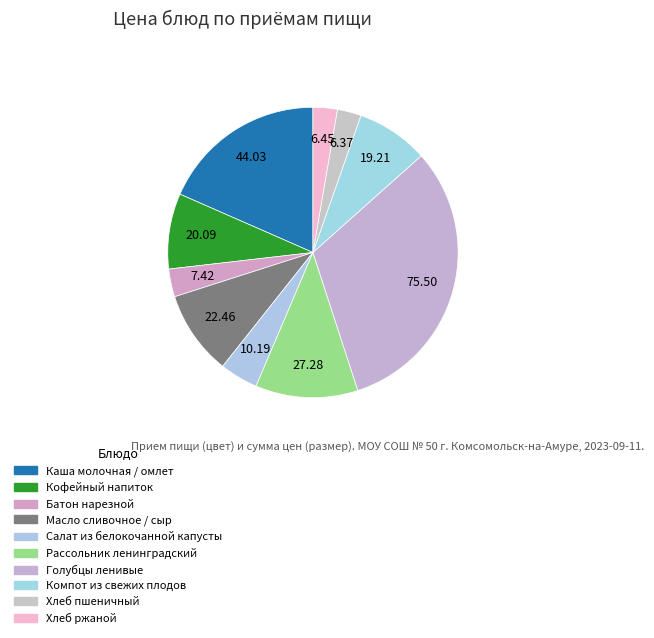

To the nearest percent, what is the combined percentage of Рассольник ленинградский and Хлеб ржаной?

14%